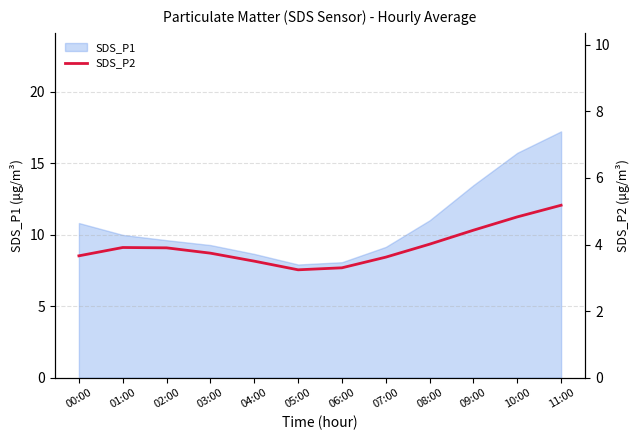

Is it true that the value at 10:00 is 4.8?

True